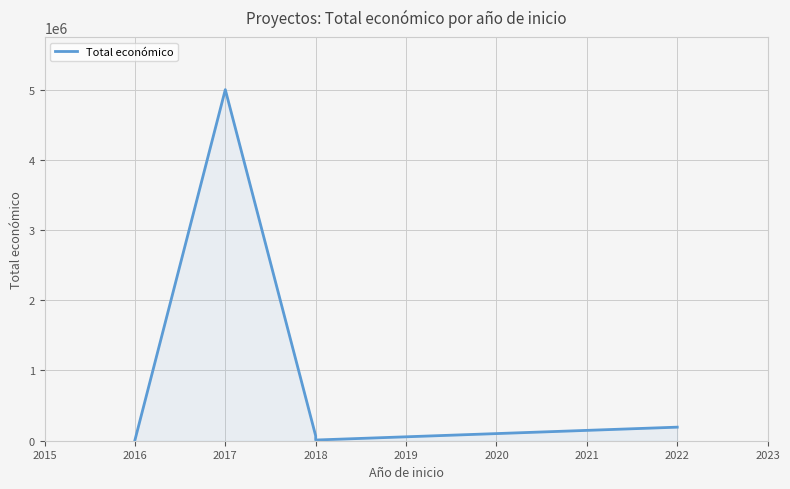

Reading left to right, list all the values displayed in this chart.

7980	4999363	68803	10000	193149